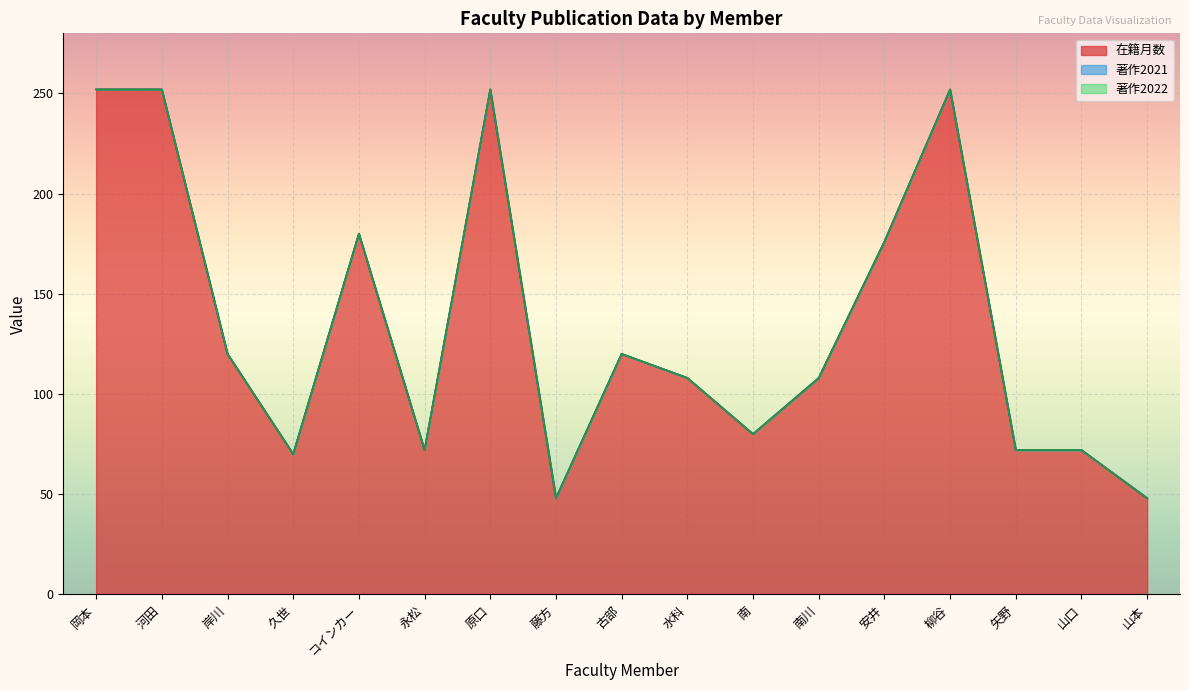

Does the chart display data point markers on the line(s)?

No